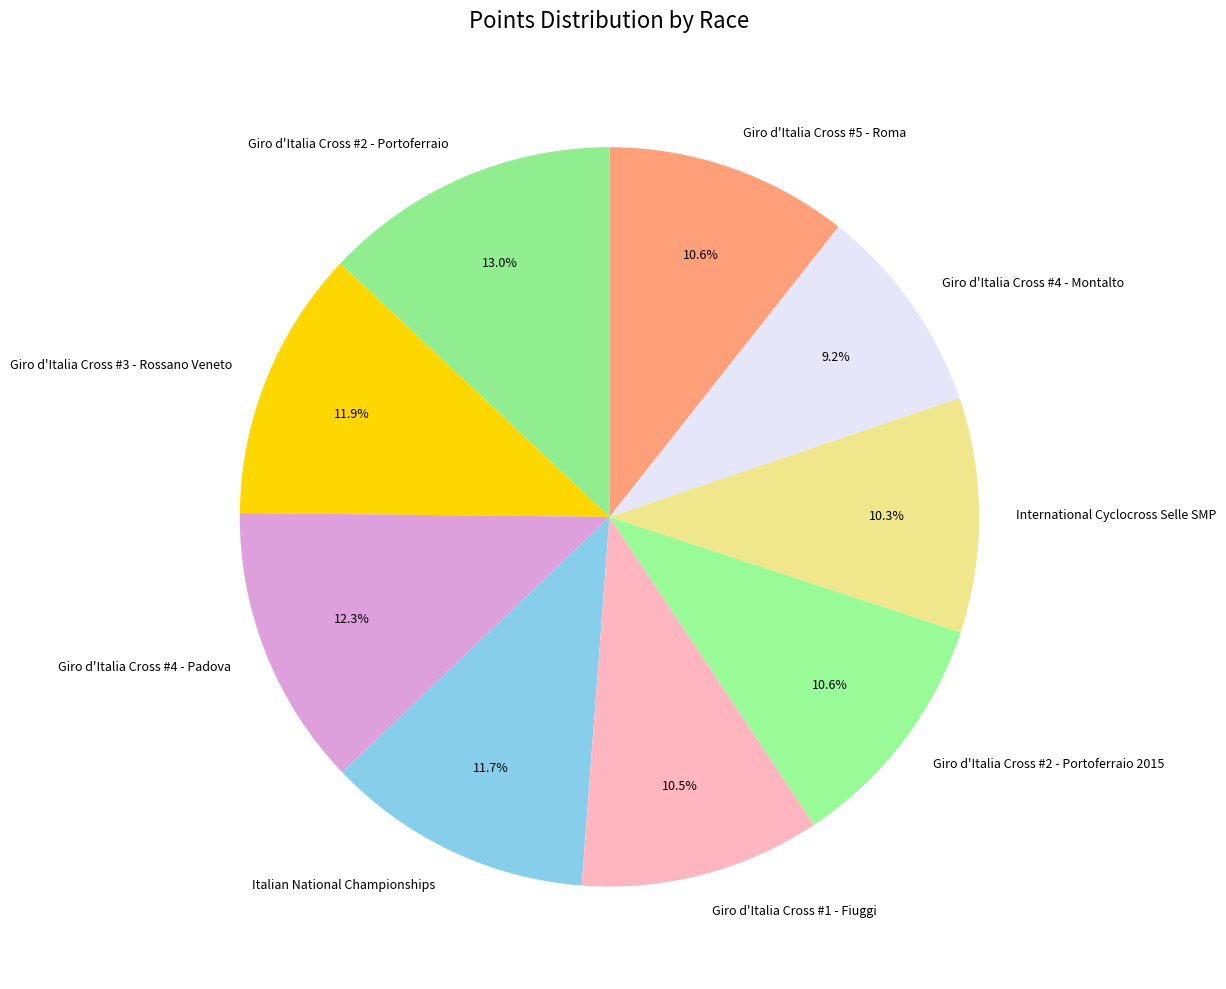

Is there a majority slice in this chart?

No